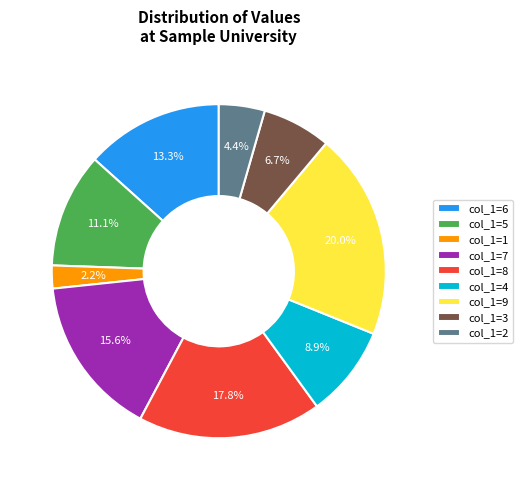

Rank the categories by value from lowest to highest.

col_1=1, col_1=2, col_1=3, col_1=4, col_1=5, col_1=6, col_1=7, col_1=8, col_1=9